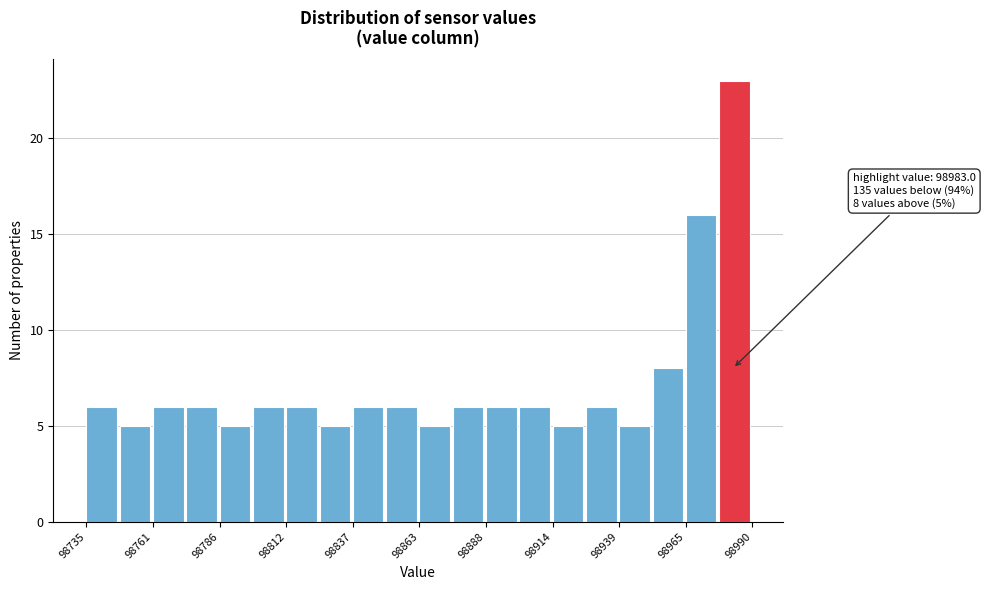

Around what value on the x-axis is the tallest bar? Give the approximate position of its centre, as read against the axis.

98985